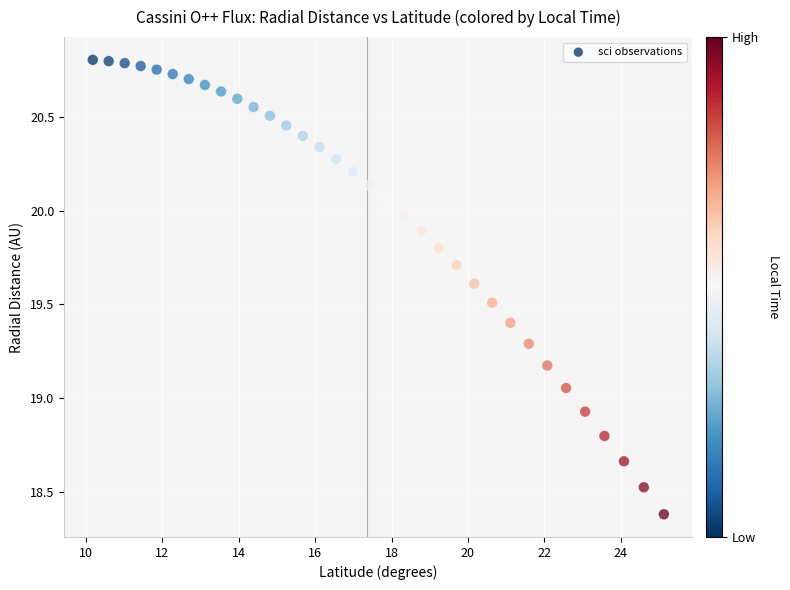

What is the range of X values (max minus min)?

14.9